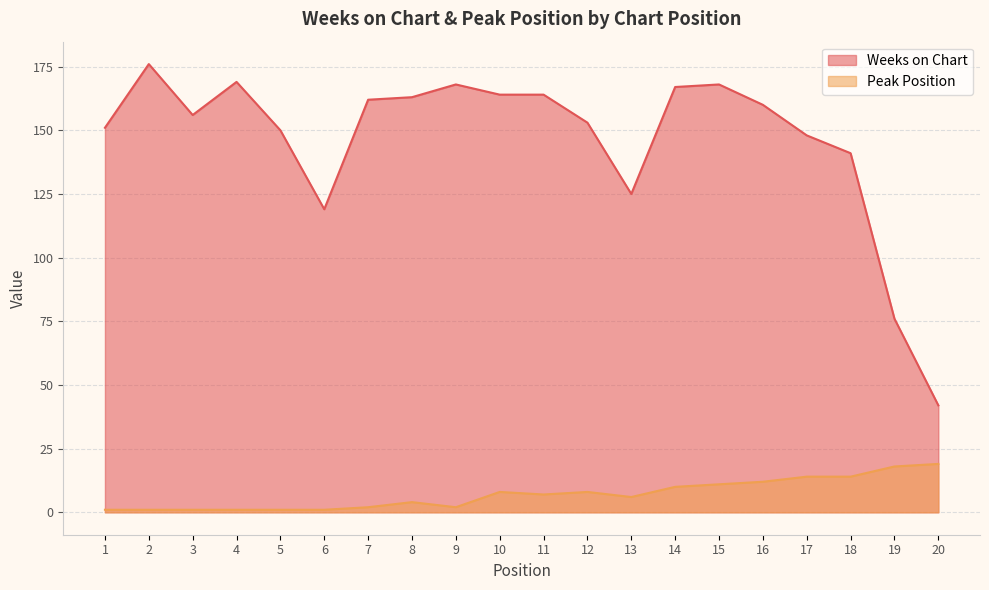

How many lines are shown in the chart?

2